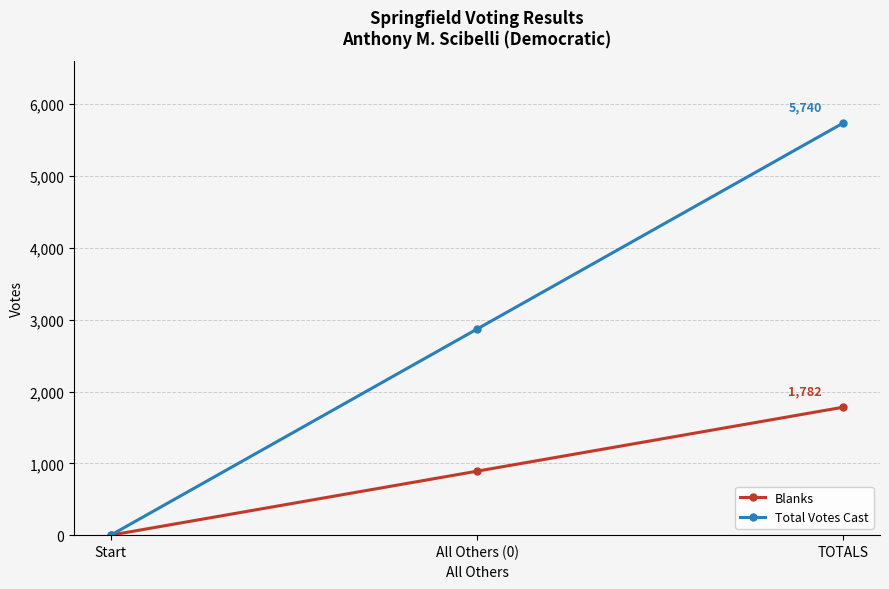

Which label corresponds to the largest value in the chart?

TOTALS